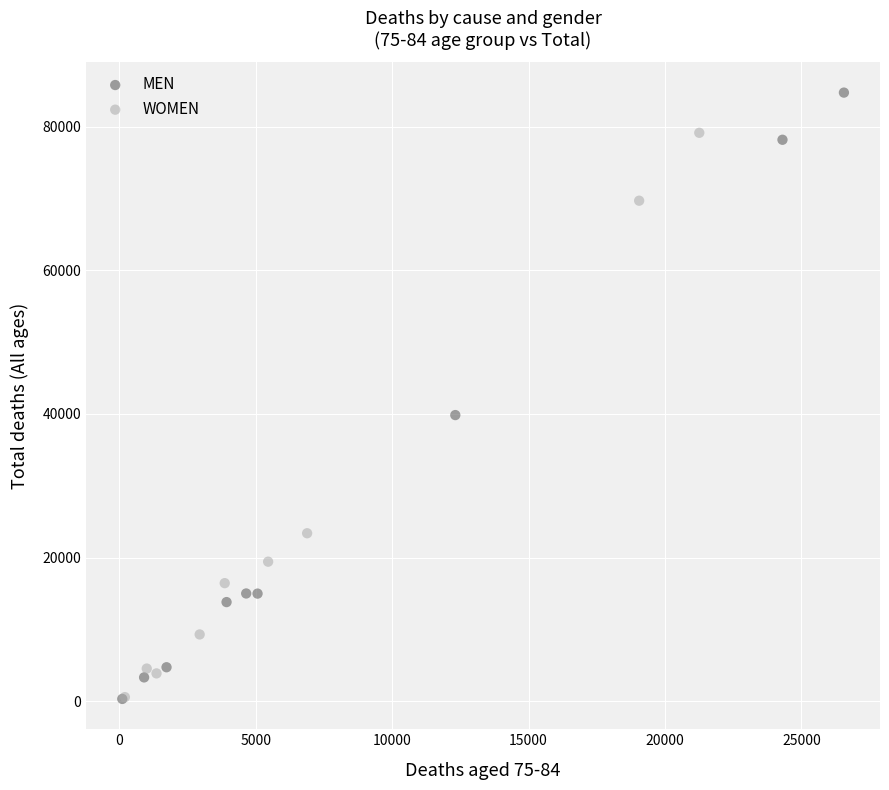

Which series reaches the maximum Y coordinate?

MEN